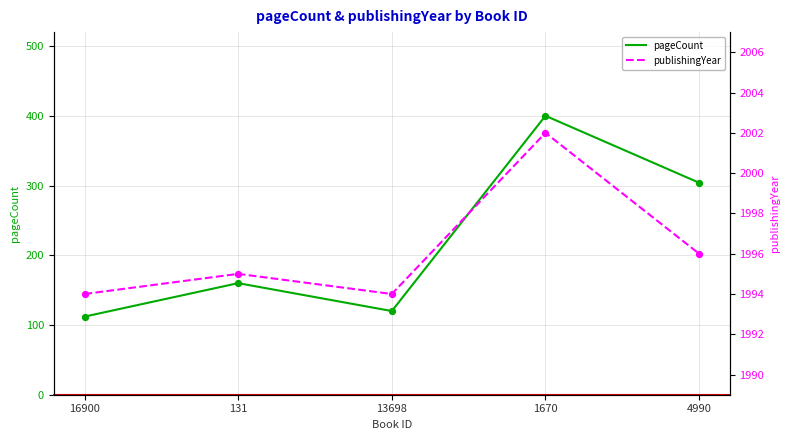

Which series has the largest total across all categories?

publishingYear